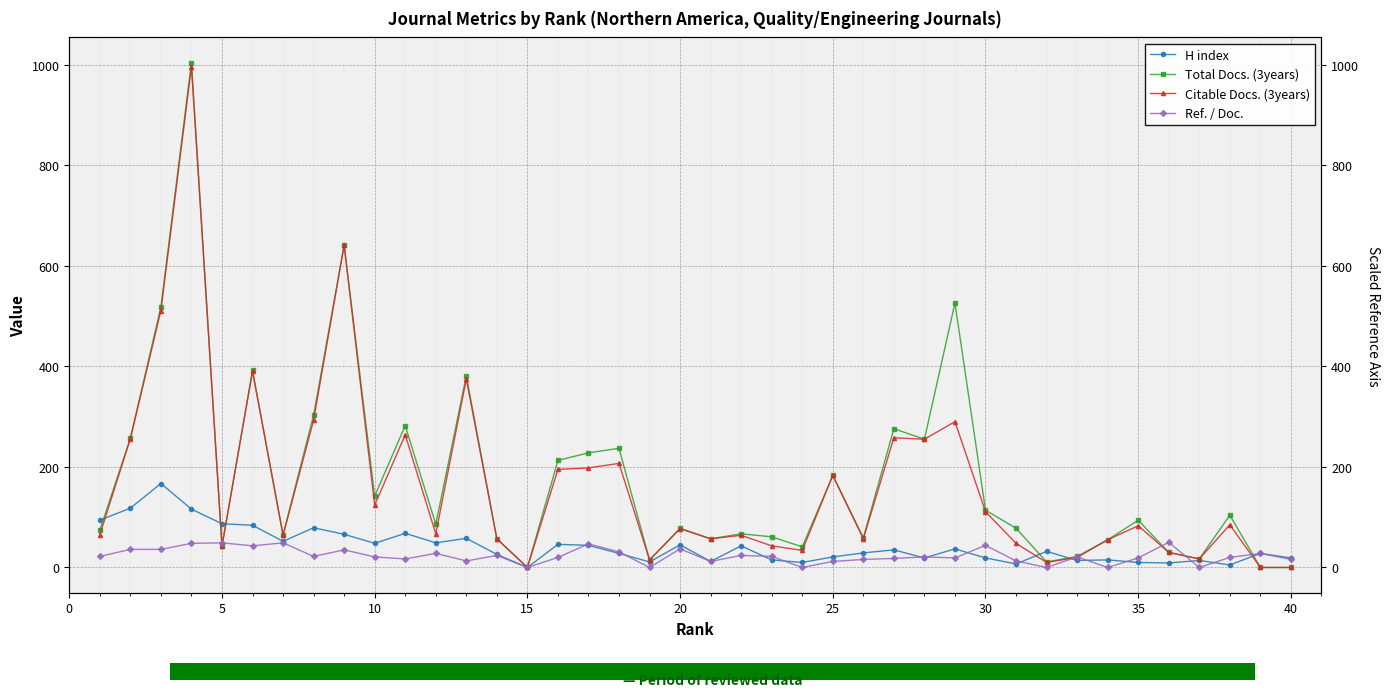

Which series has the widest spread of values?

Total Docs. (3years)